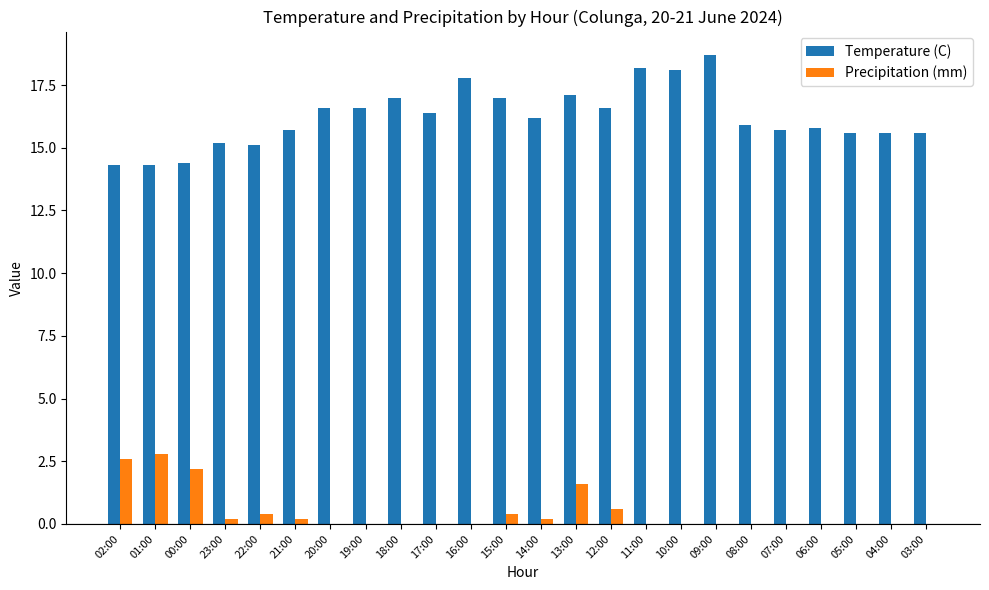

What is the average value of the Precipitation (mm) series?

0.5